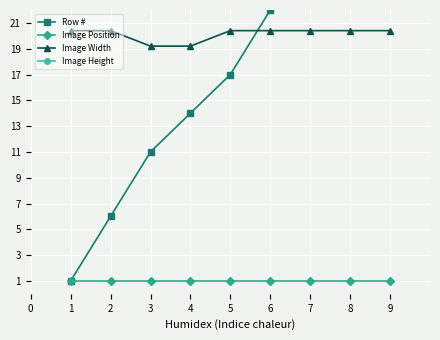

What is the lowest value of the Image Position series?

1.0